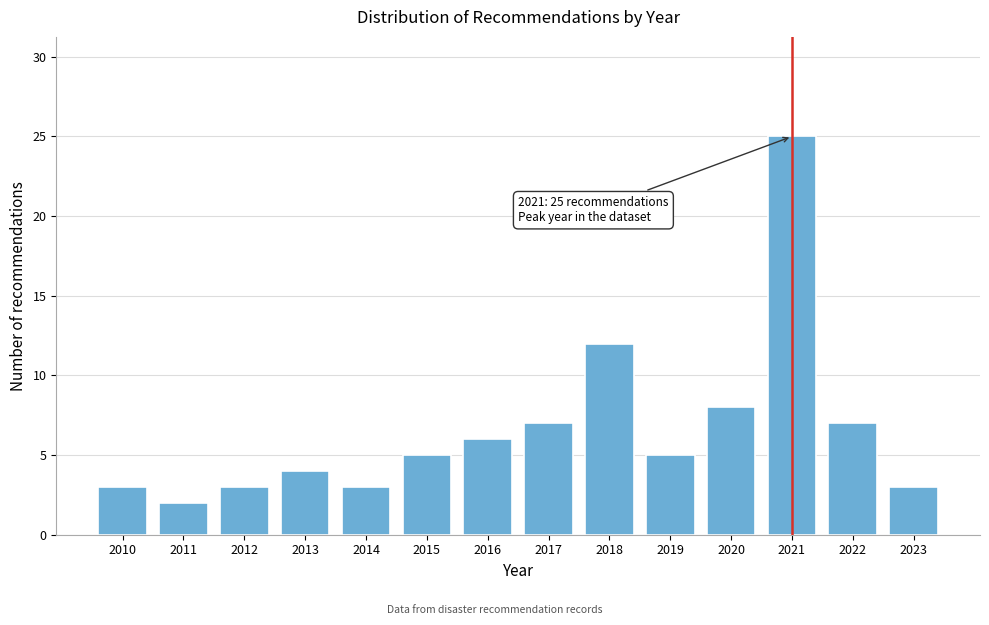

Reading right to left, list all the values displayed in this chart.

3	7	25	8	5	12	7	6	5	3	4	3	2	3